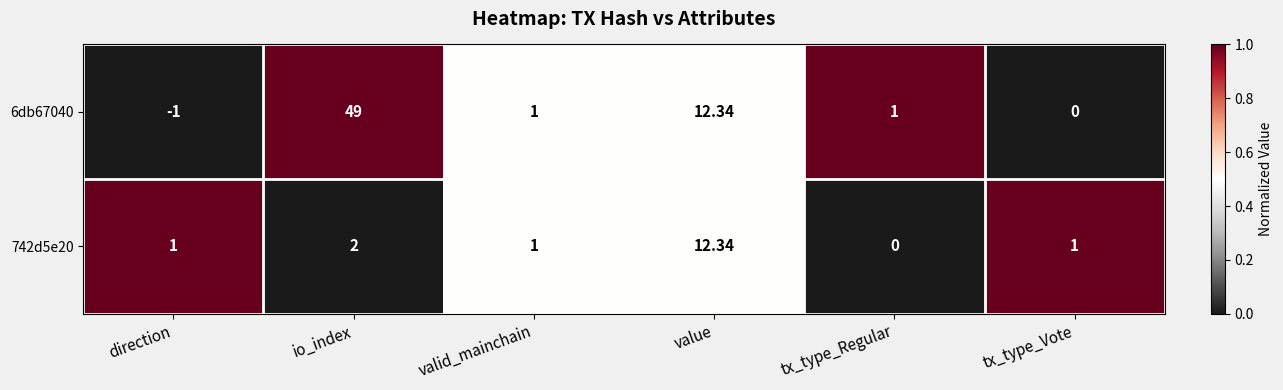

Is the value of 6db67040 at direction greater than the value of 742d5e20 at direction?

No